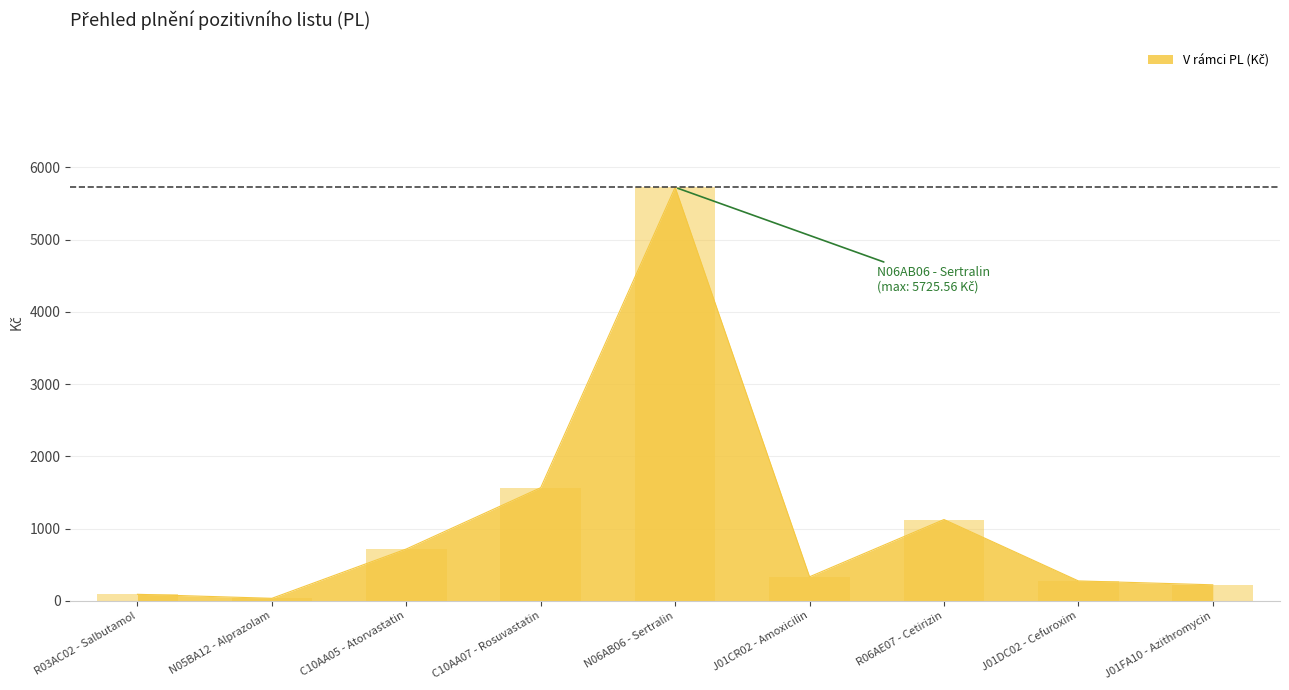

The value at C10AA05 - Atorvastatin is 226.1. True or false?

False